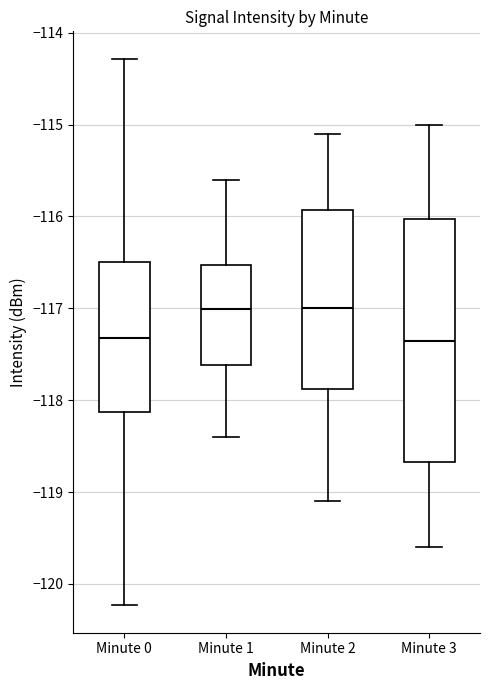

Which box is the tallest, from its lower edge to its upper edge?

Minute 3